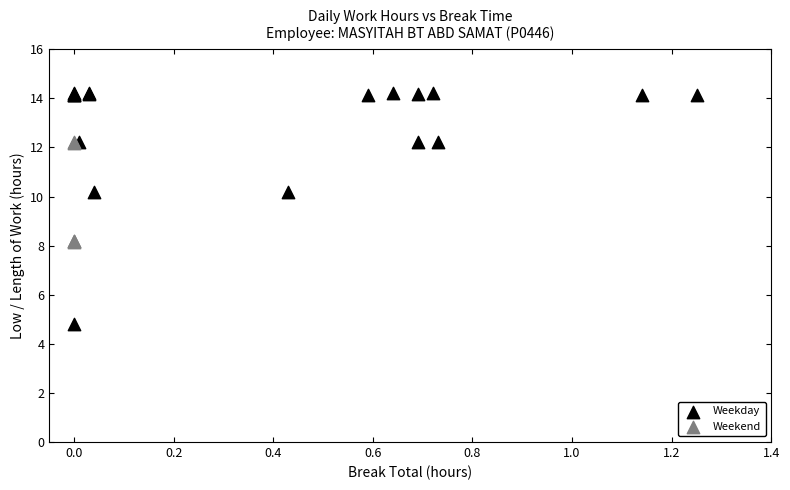

What are all the series names shown in the legend?

Weekday, Weekend